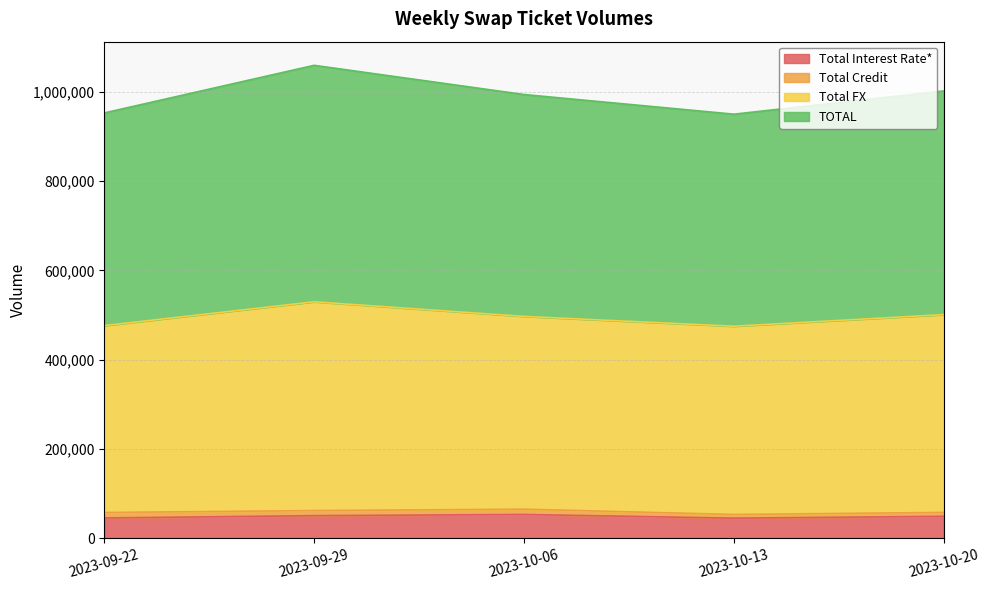

How many data points in Total FX are less than 497009?

2